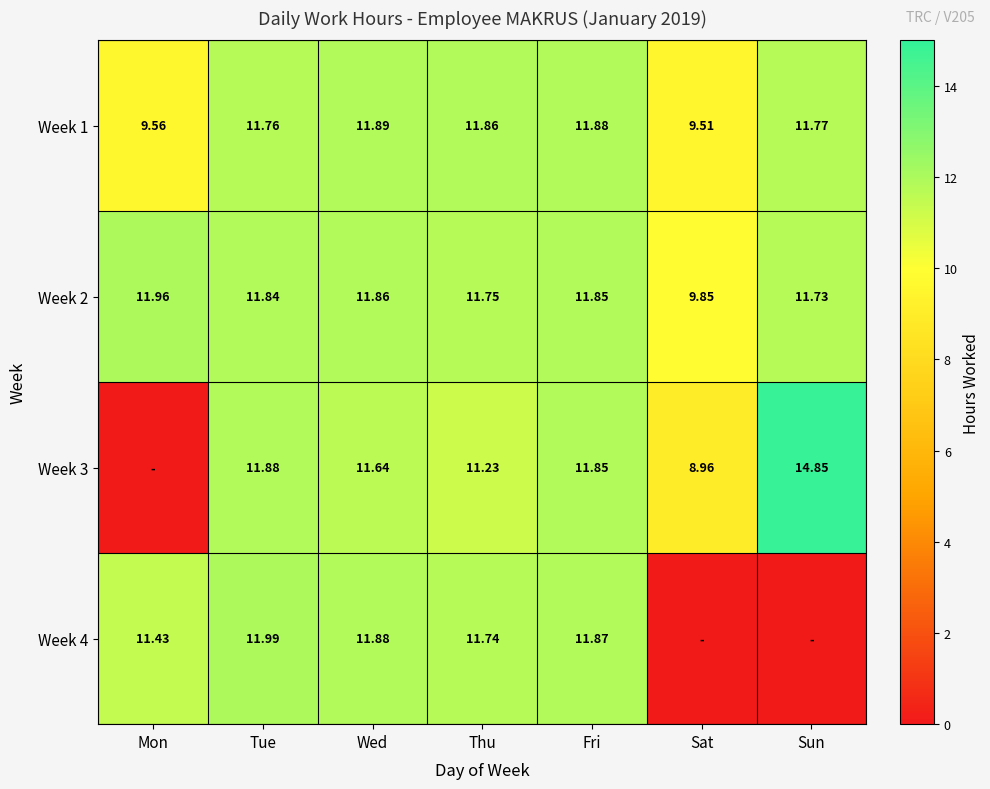

At which label does Week 1 reach its peak?

Wed